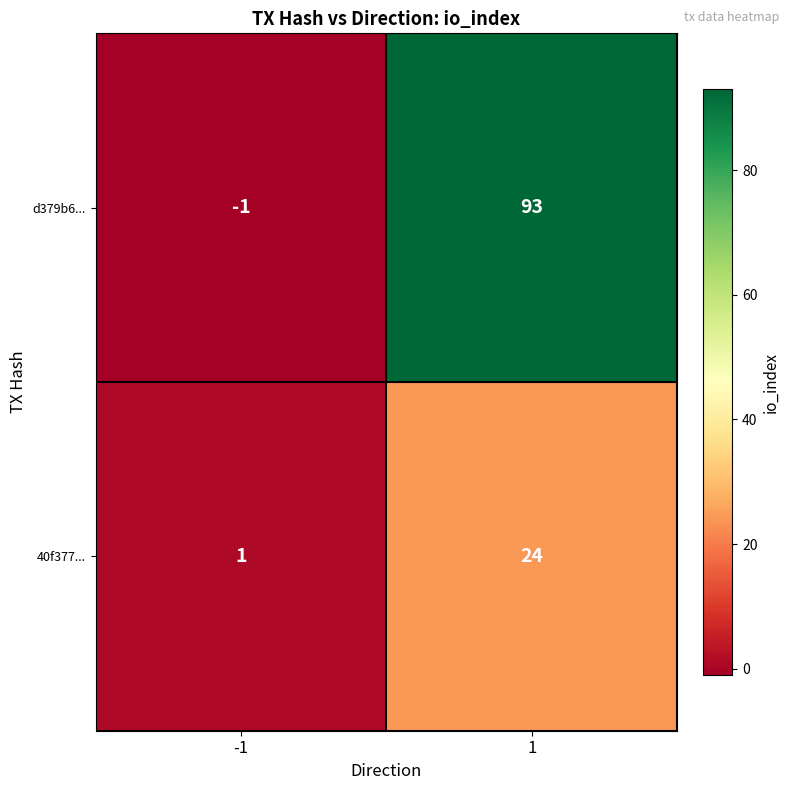

How many series are shown in this chart?

2